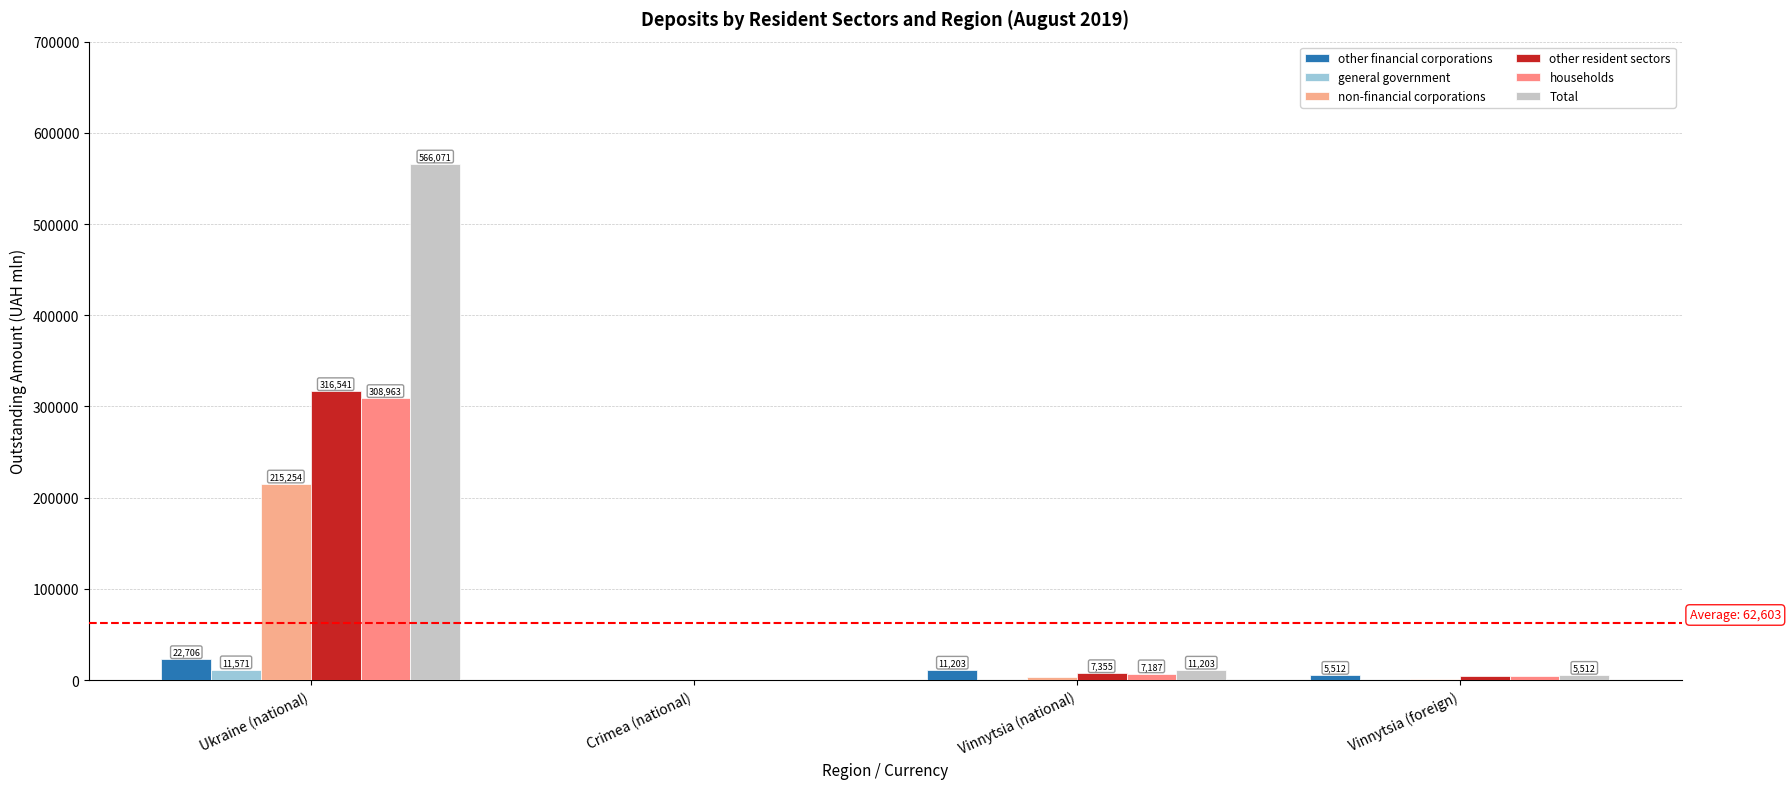

The value of non-financial corporations at Ukraine (national) is 88246.5. True or false?

False